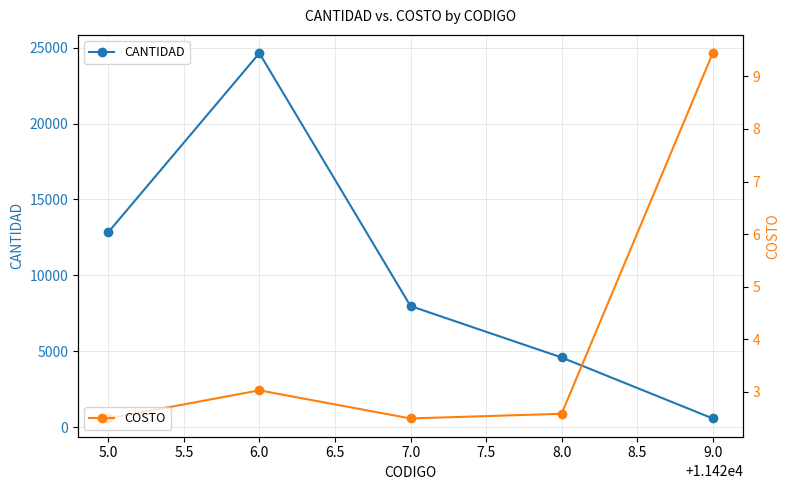

The value of CANTIDAD at 6.0 is 9234. True or false?

False